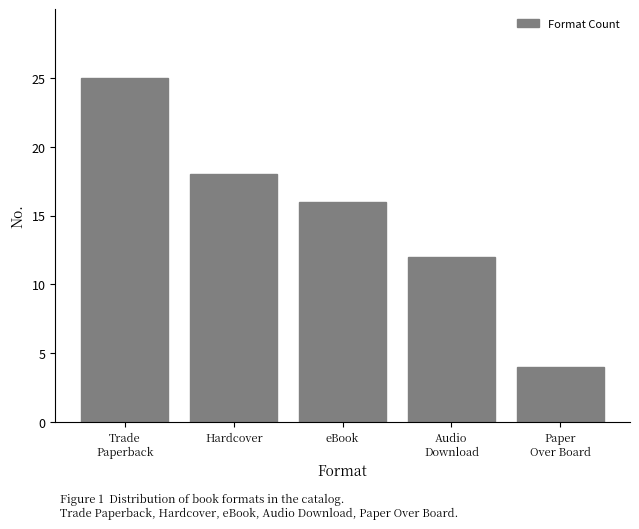

Reading left to right, transcribe all the data shown in this chart.

25	18	16	12	4